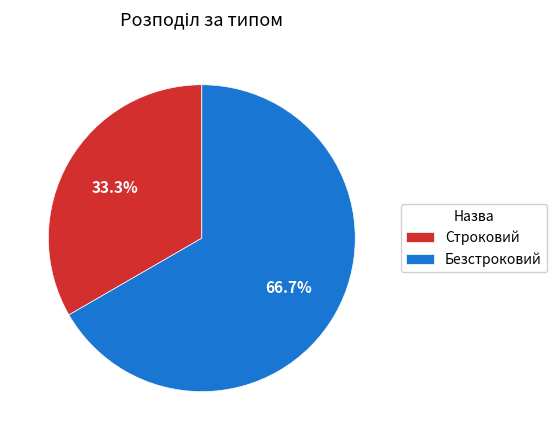

Rank the categories by value from lowest to highest.

Строковий, Безстроковий